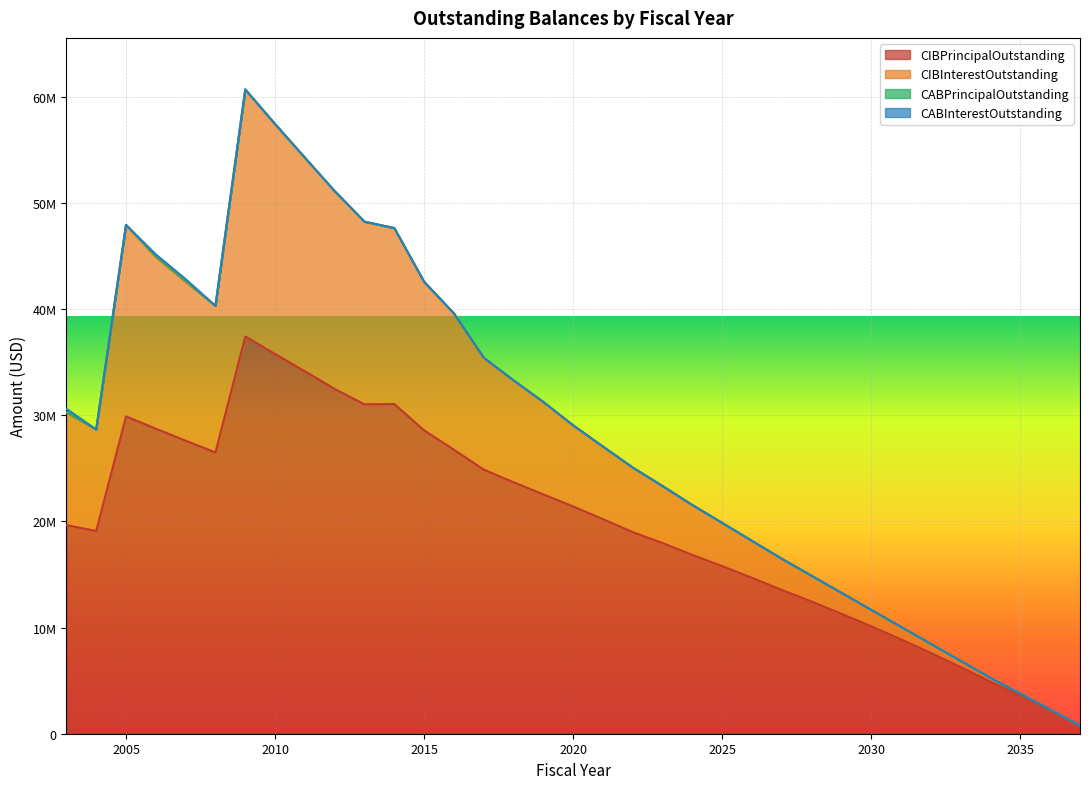

True or false: CIBPrincipalOutstanding and CIBInterestOutstanding cross at least once.

False